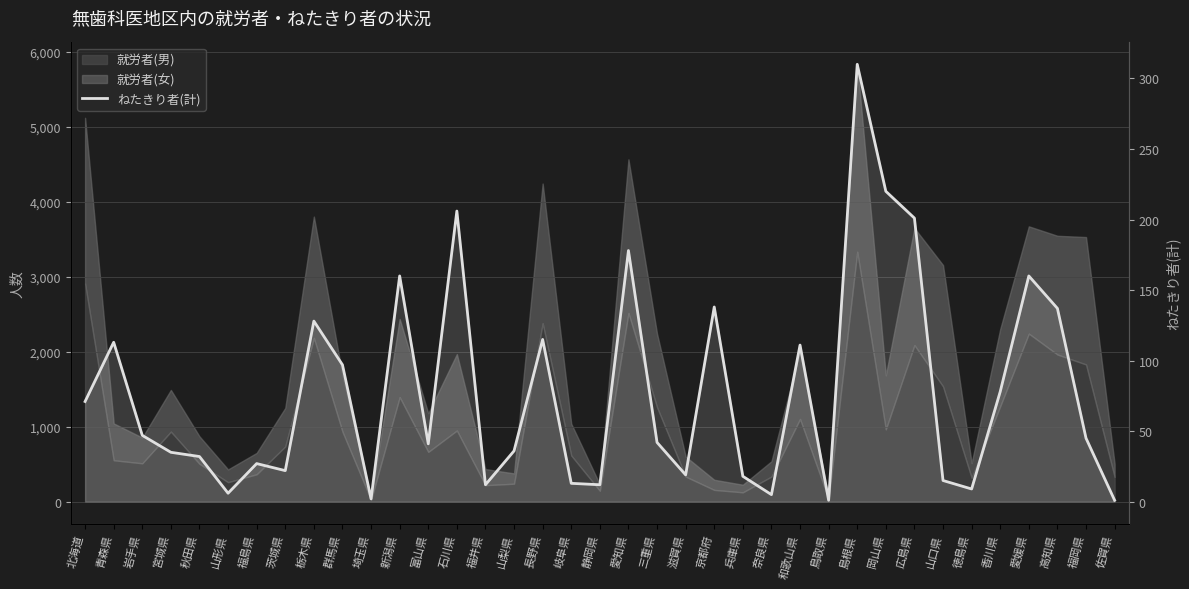

Rank the categories by value from lowest to highest.

鳥取県, 佐賀県, 埼玉県, 奈良県, 山形県, 徳島県, 福井県, 静岡県, 岐阜県, 山口県, 兵庫県, 滋賀県, 茨城県, 福島県, 秋田県, 宮城県, 山梨県, 富山県, 三重県, 福岡県, 岩手県, 北海道, 香川県, 群馬県, 和歌山県, 青森県, 長野県, 栃木県, 高知県, 京都府, 新潟県, 愛媛県, 愛知県, 広島県, 石川県, 岡山県, 島根県